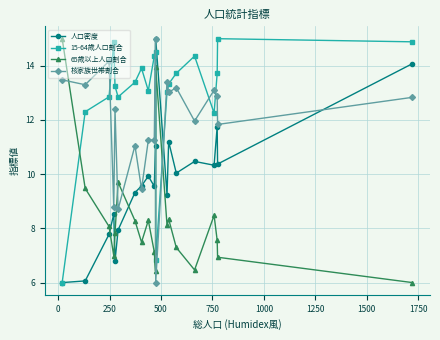

At how many categories does at least one series exceed 9?

20